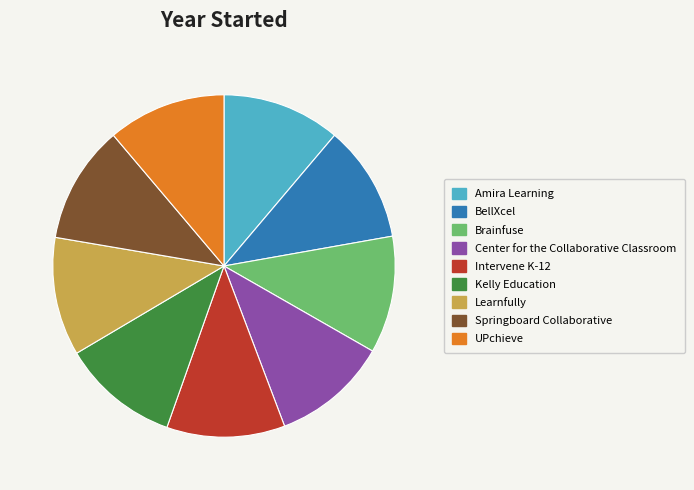

Is the sum of Center for the Collaborative Classroom and Brainfuse greater than half?

No